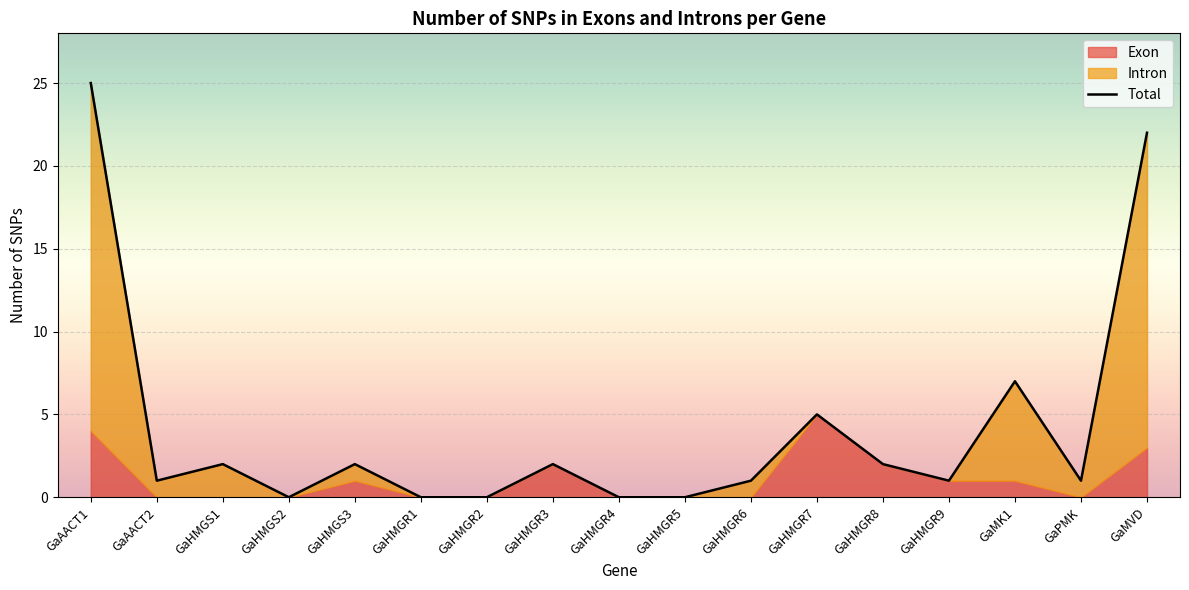

What is the label of the 12th point from the left?

GaHMGR7